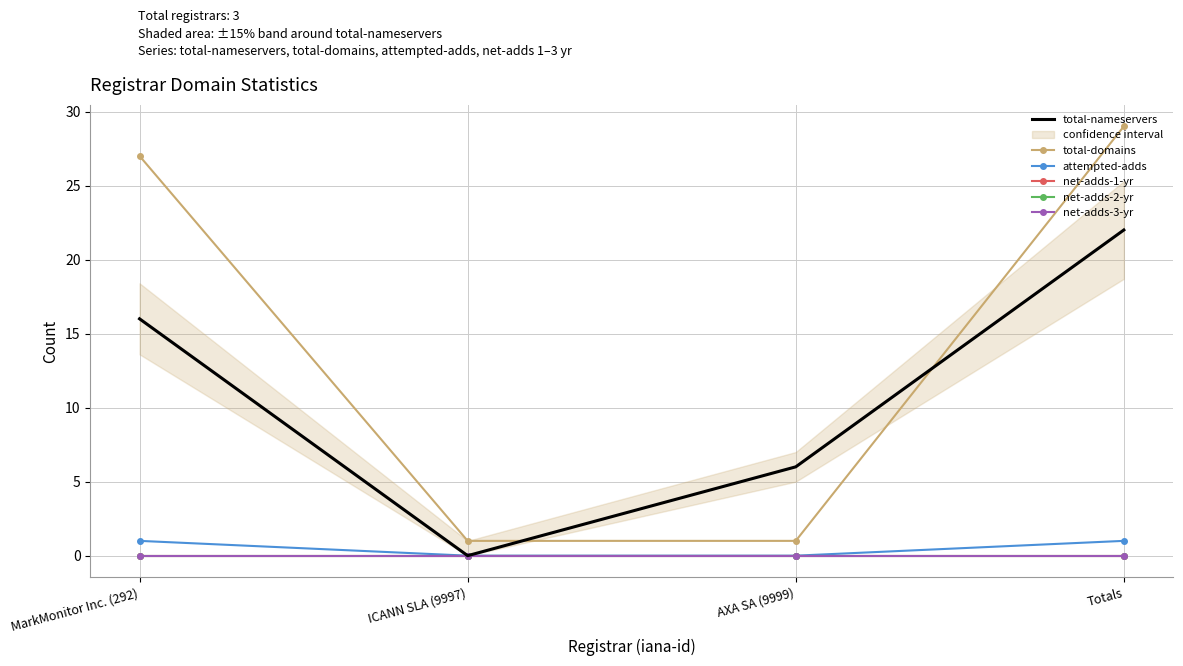

True or false: total-domains and attempted-adds cross at least once.

False